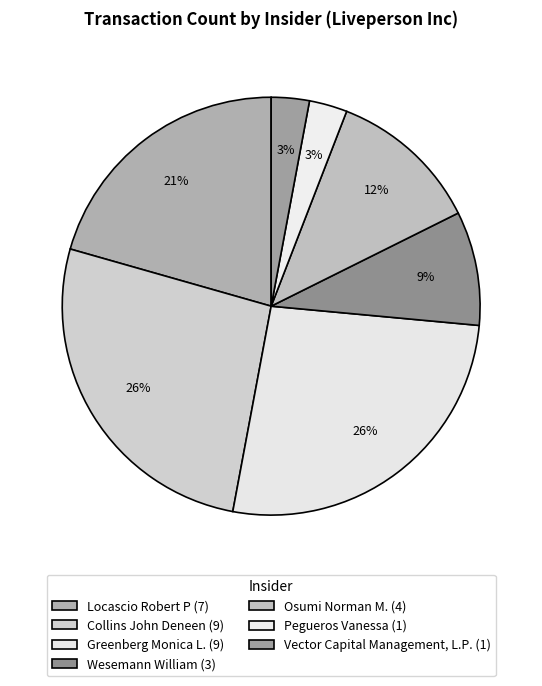

How many slices are in this pie chart?

7